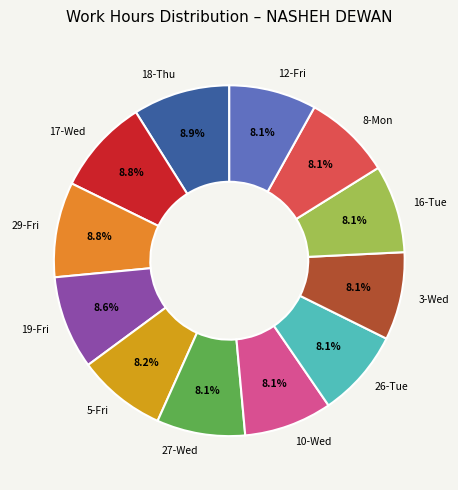

Approximately how many times larger is the value at 8-Mon compared to 3-Wed?

1.0